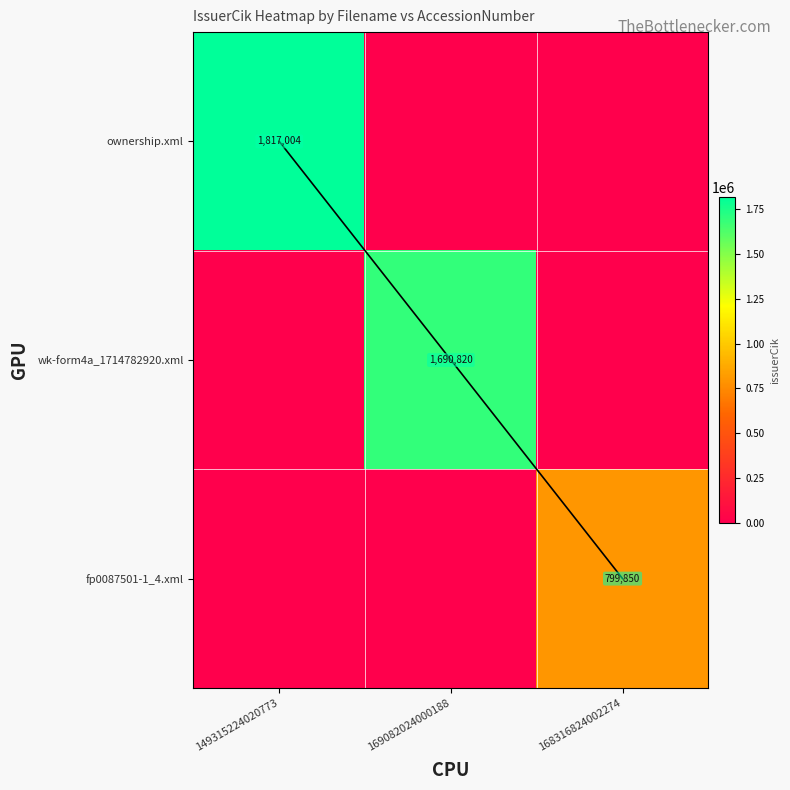

Where is wk-form4a_1714782920.xml nearest to the value 845410?

149315224020773